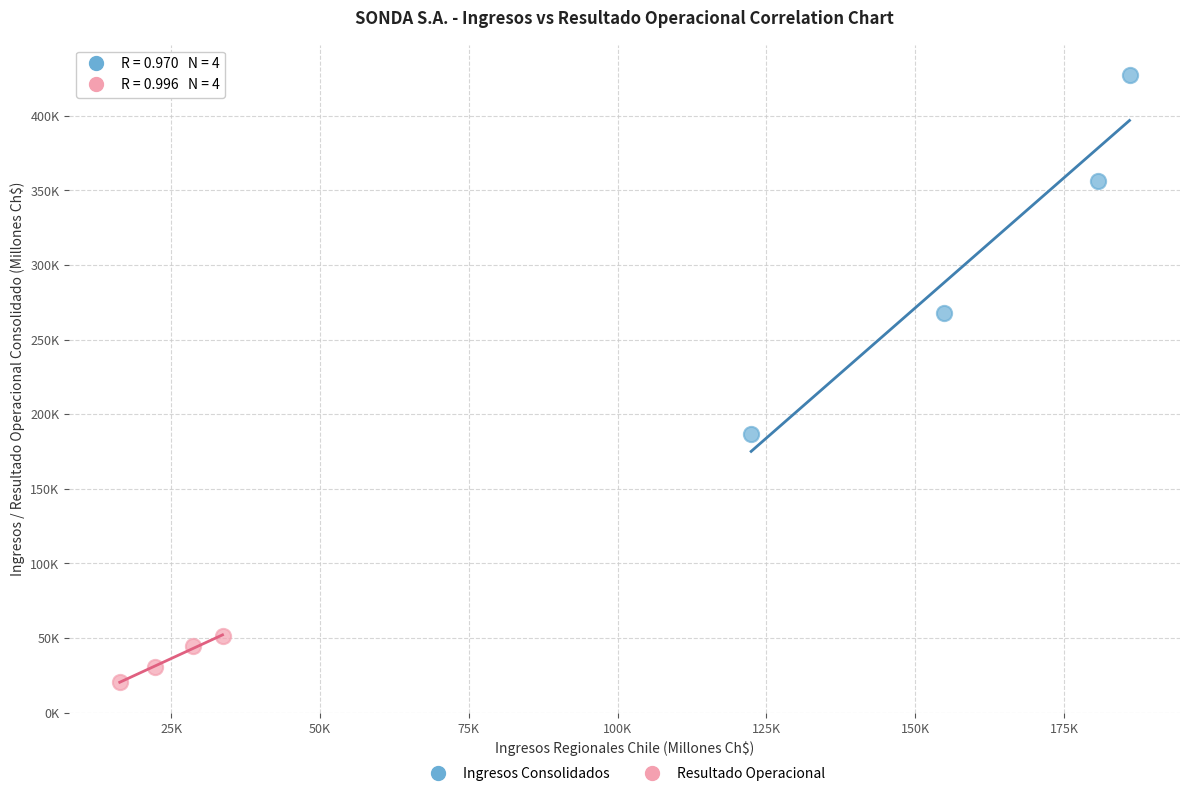

What are all the series names shown in the legend?

Ingresos Consolidados, Resultado Operacional